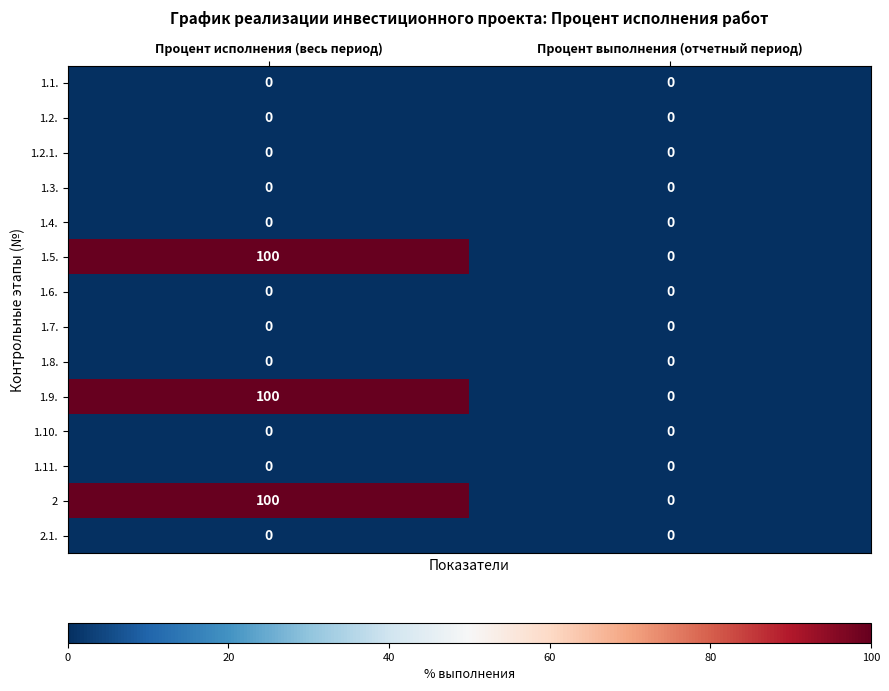

What is the total value across all series at Процент исполнения (весь период)?

300